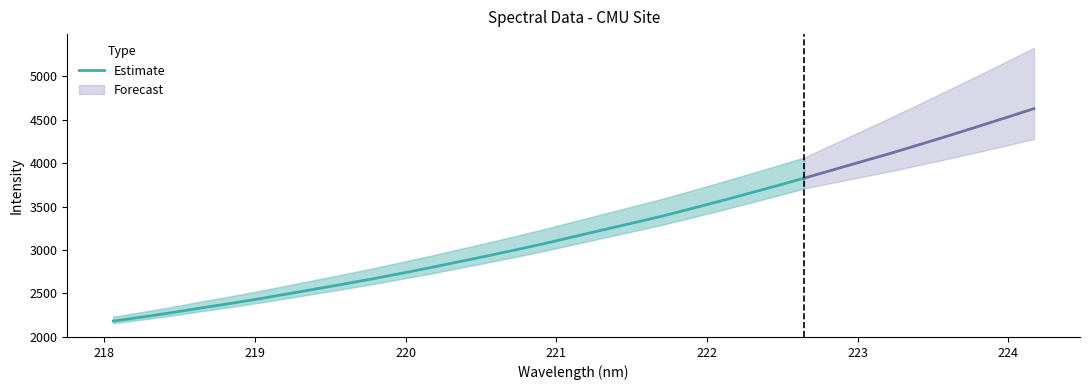

What is the minimum value for Estimate?

2181.7